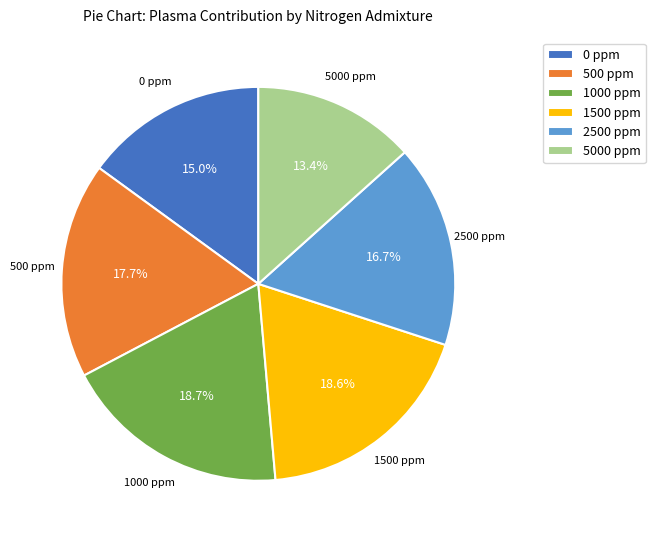

Combined, do 1000 ppm and 0 ppm account for over 50%?

No